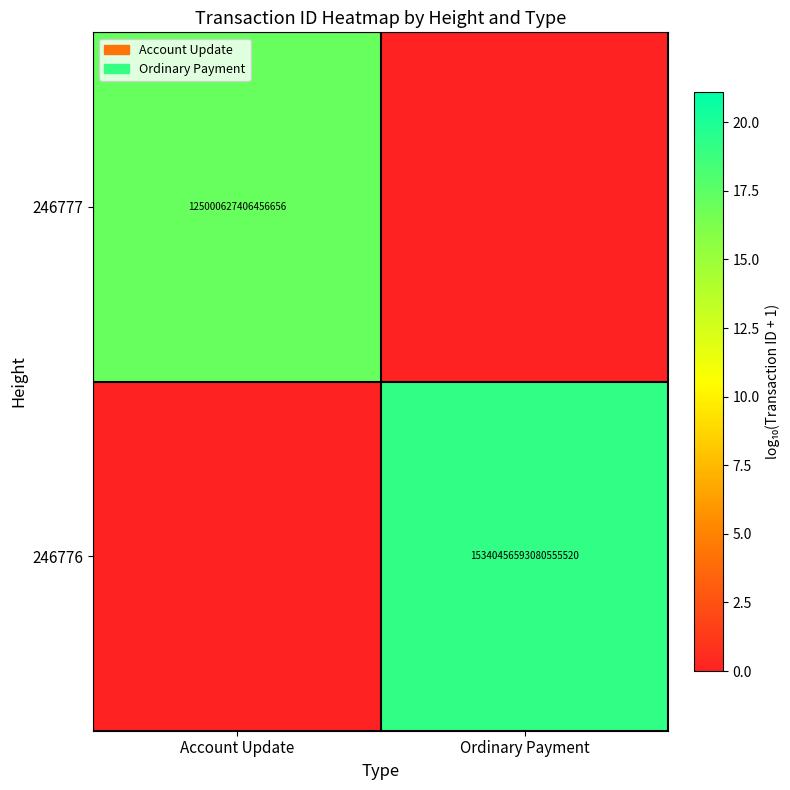

Is it true that 246776 equals 15340456593080555520 at Ordinary Payment?

True